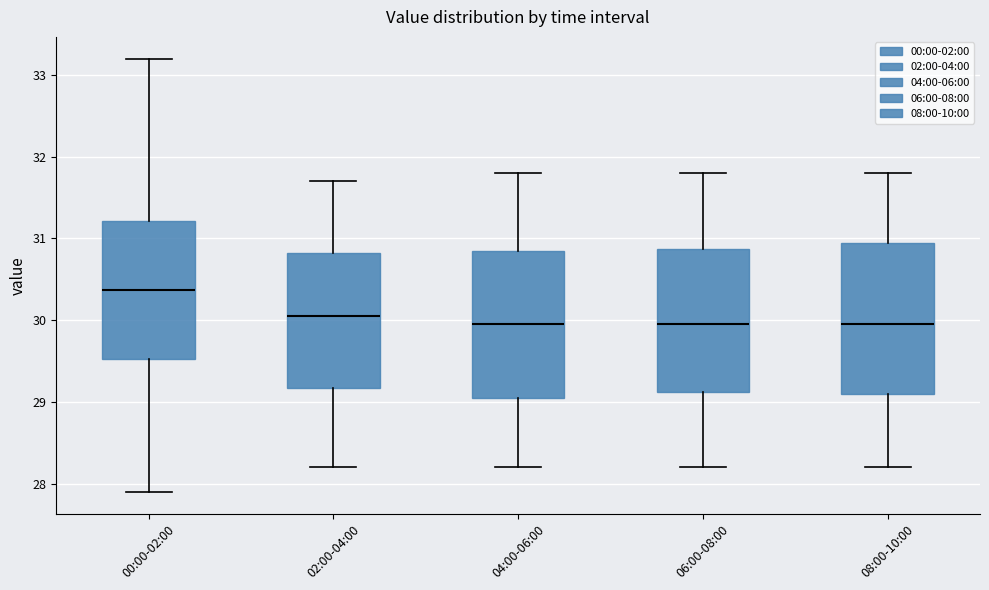

Reading left to right, read every box against the y-axis: the position of its median line, the range the box covers, and the ends of its whiskers. The values are not printed on the chart, so give them approximately, as read against the axis.

00:00-02:00: median 30.4, box 29.5 to 31.2, whiskers 27.9 to 33.2
02:00-04:00: median 30.1, box 29.2 to 30.8, whiskers 28.2 to 31.7
04:00-06:00: median 30.0, box 29.1 to 30.9, whiskers 28.2 to 31.8
06:00-08:00: median 30.0, box 29.1 to 30.9, whiskers 28.2 to 31.8
08:00-10:00: median 30.0, box 29.1 to 31.0, whiskers 28.2 to 31.8